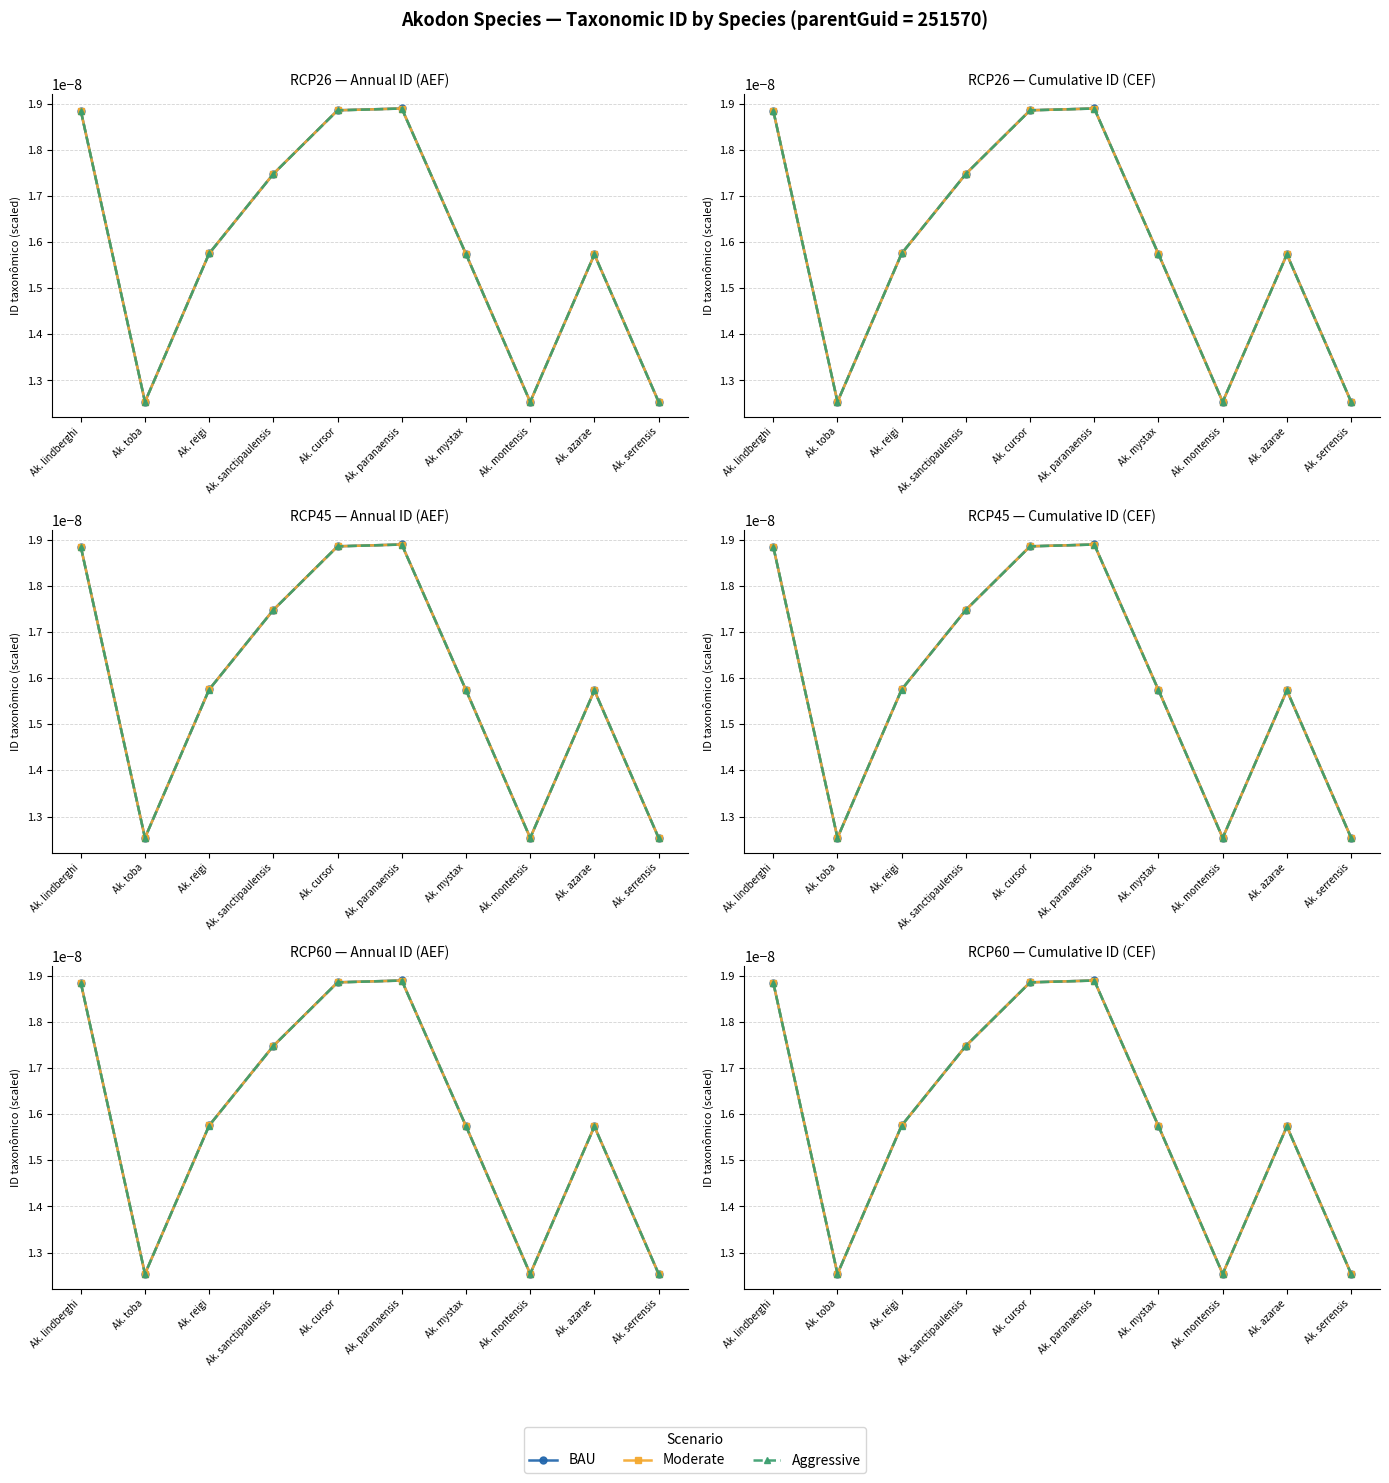

Where is the first local minimum for BAU?

Ak. toba